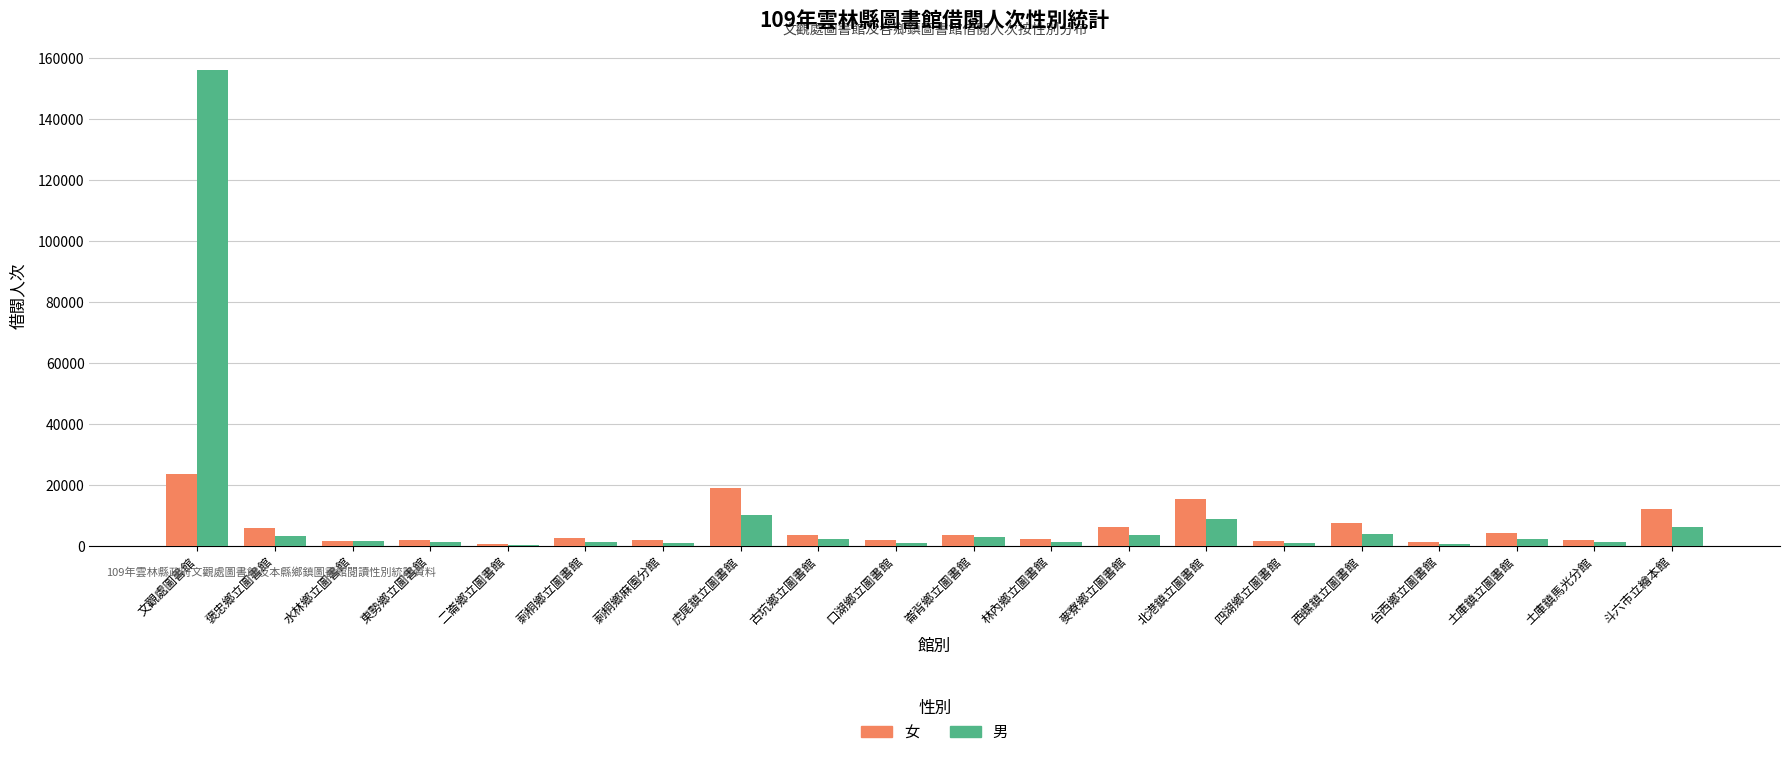

The 女 series shows 1902 at 莿桐鄉麻園分館. True or false?

True